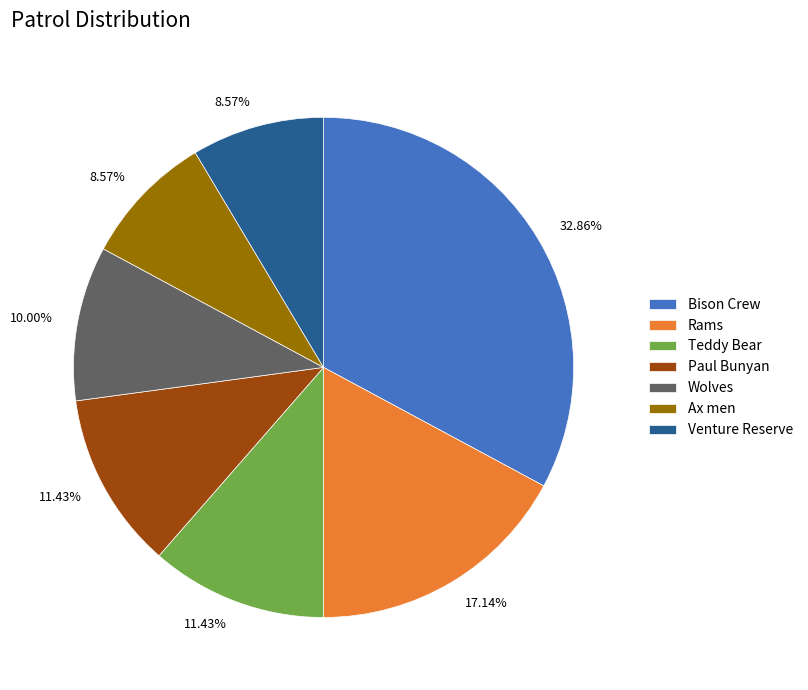

Count the number of slices in the pie.

7